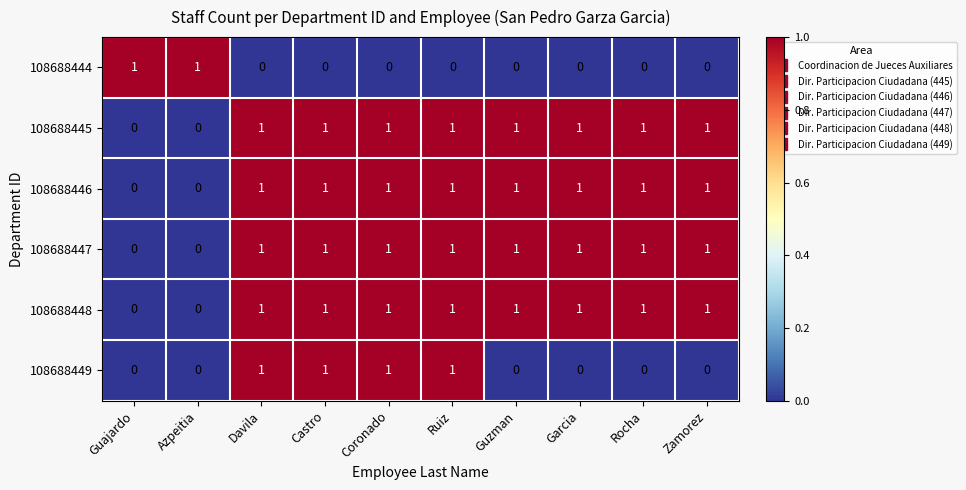

At how many categories does at least one series exceed 0?

10